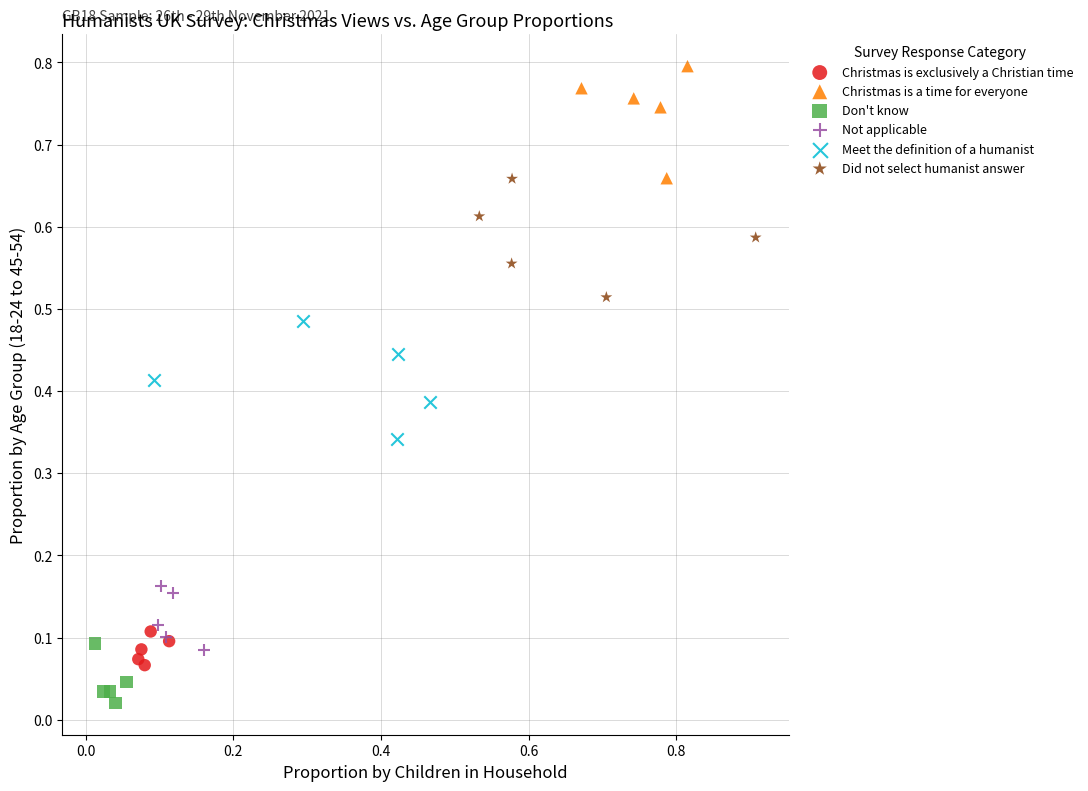

Which series contains the highest Y value?

Christmas is a time for everyone